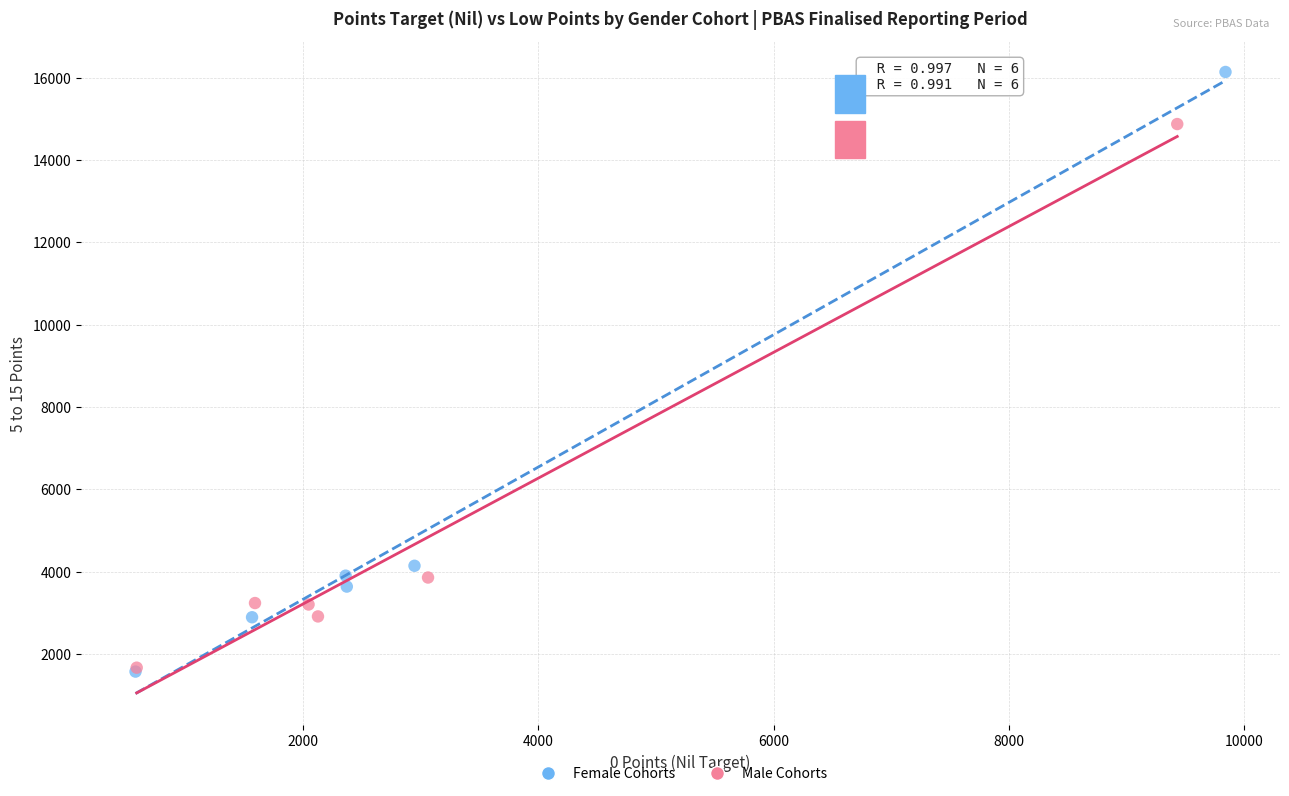

Which series reaches the maximum Y coordinate?

Female Cohorts